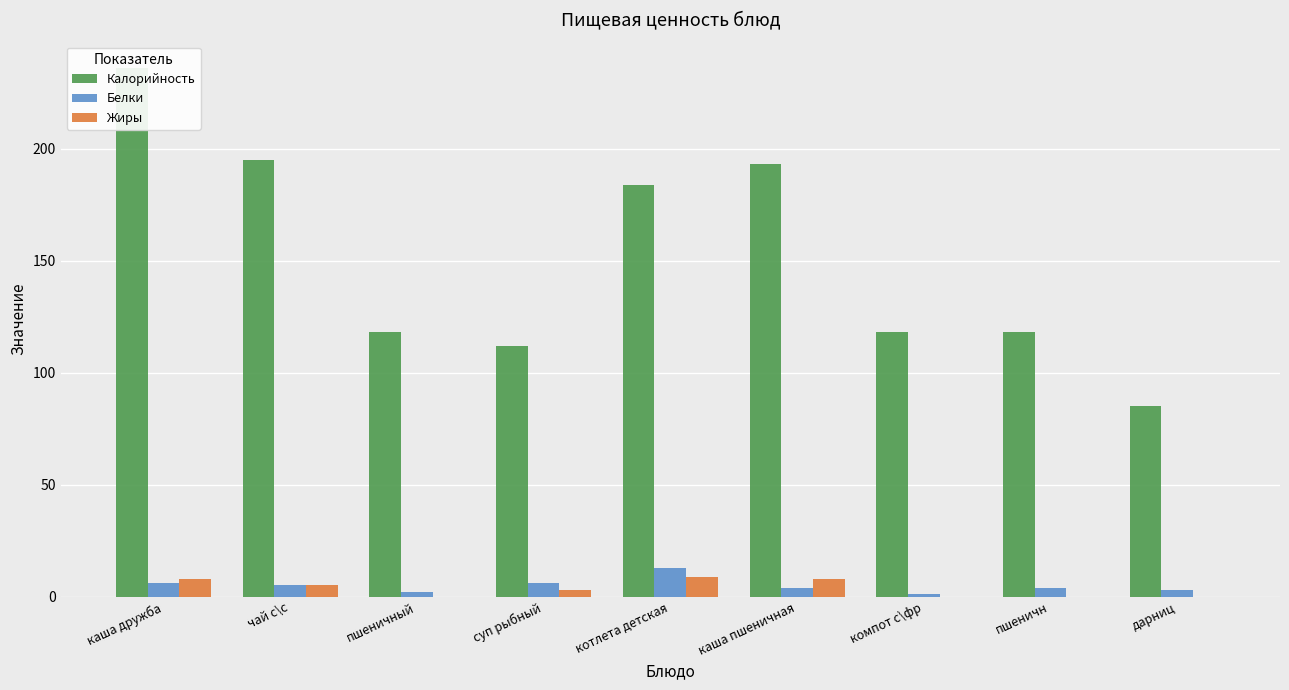

What are all the series names shown in the legend?

Калорийность, Белки, Жиры